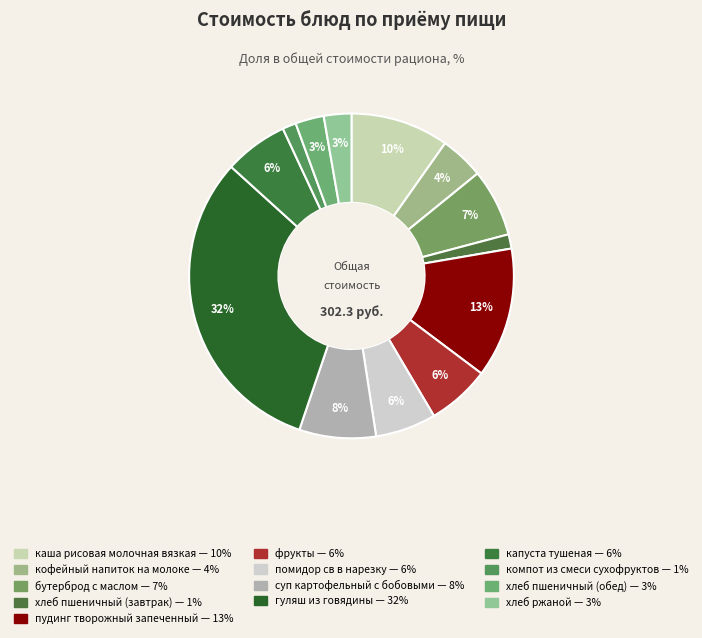

To the nearest percent, what portion does хлеб пшеничный (обед) represent?

3%